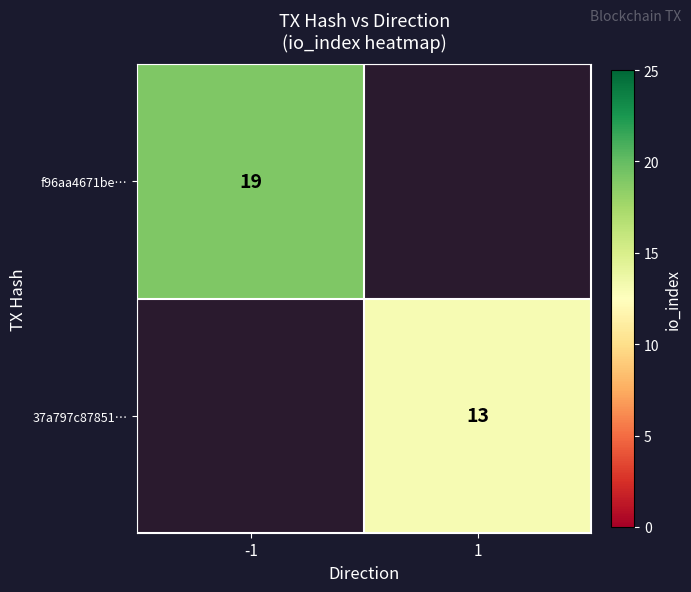

True or false: f96aa4671be… has a value of 34 at -1.

False